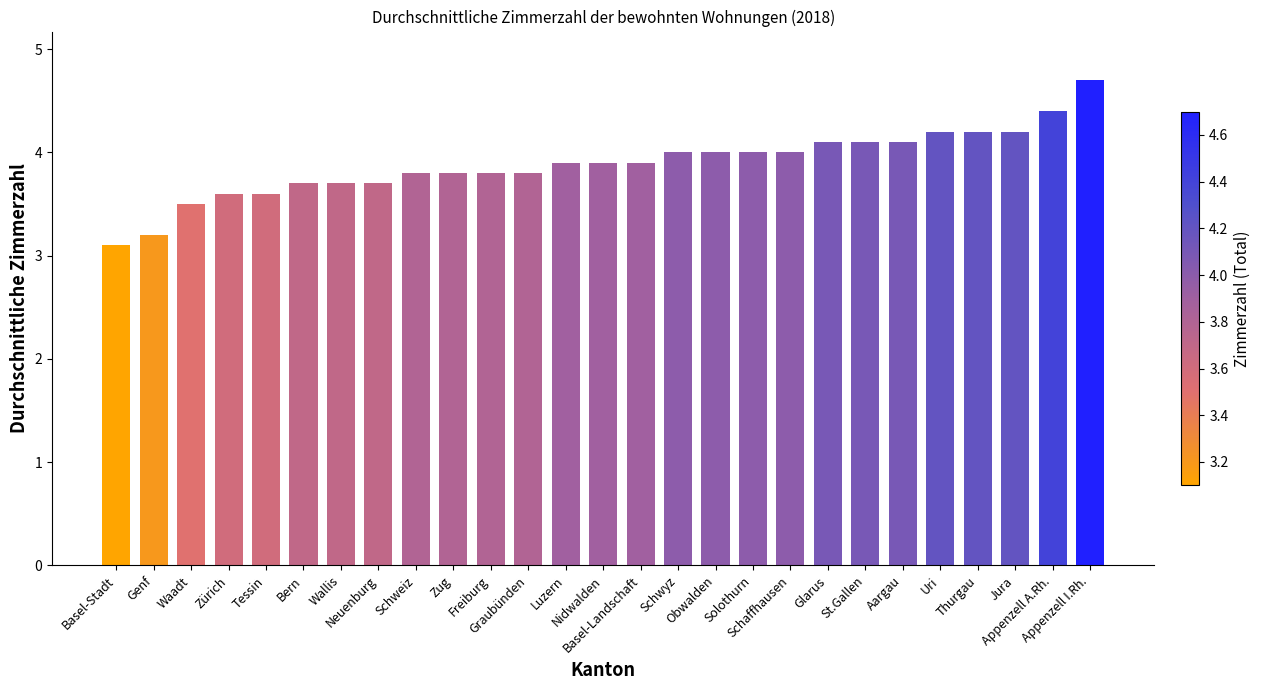

At which category does the chart reach its peak across all series?

Appenzell I.Rh.